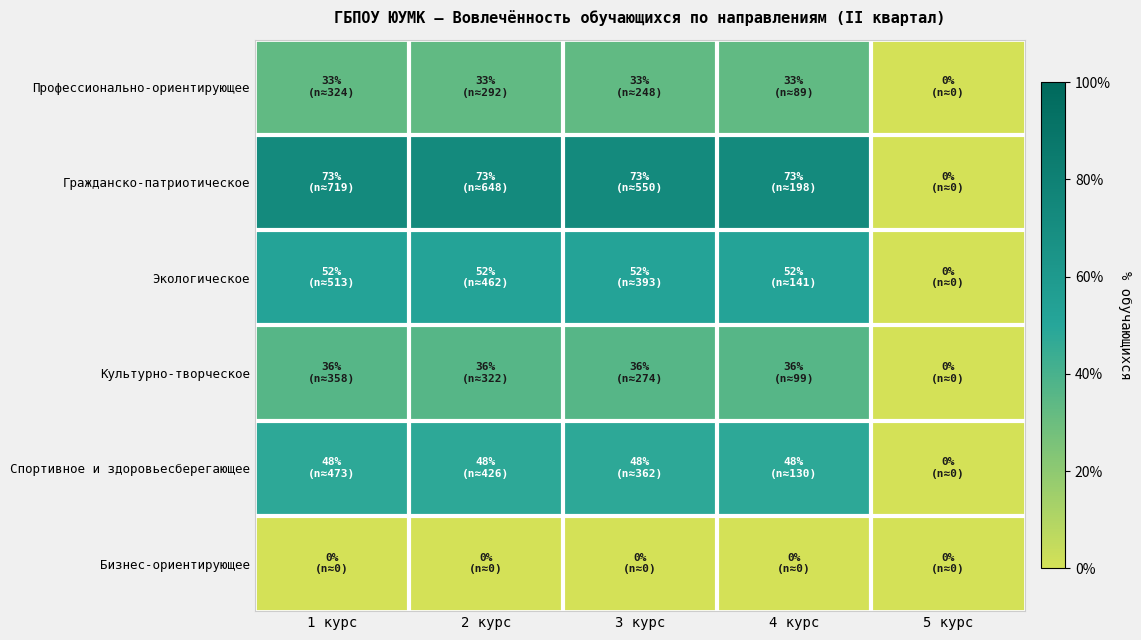

What is the spread (max minus min) of values at 2 курс?

72.8